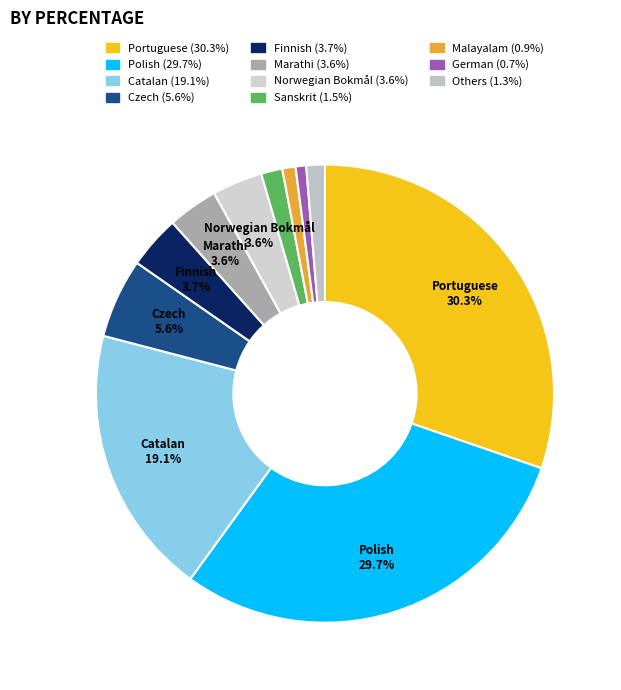

How many slices are in this pie chart?

11